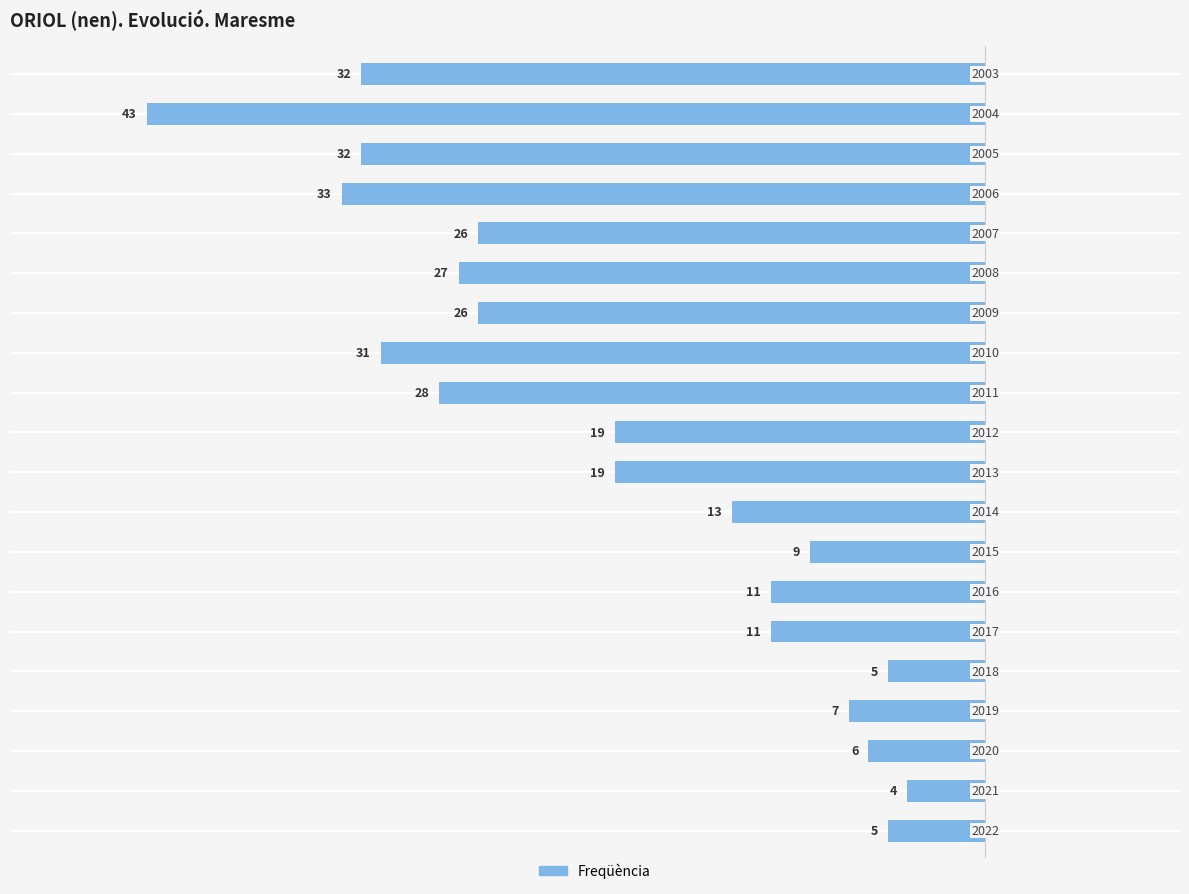

Are the bars horizontal?

Yes